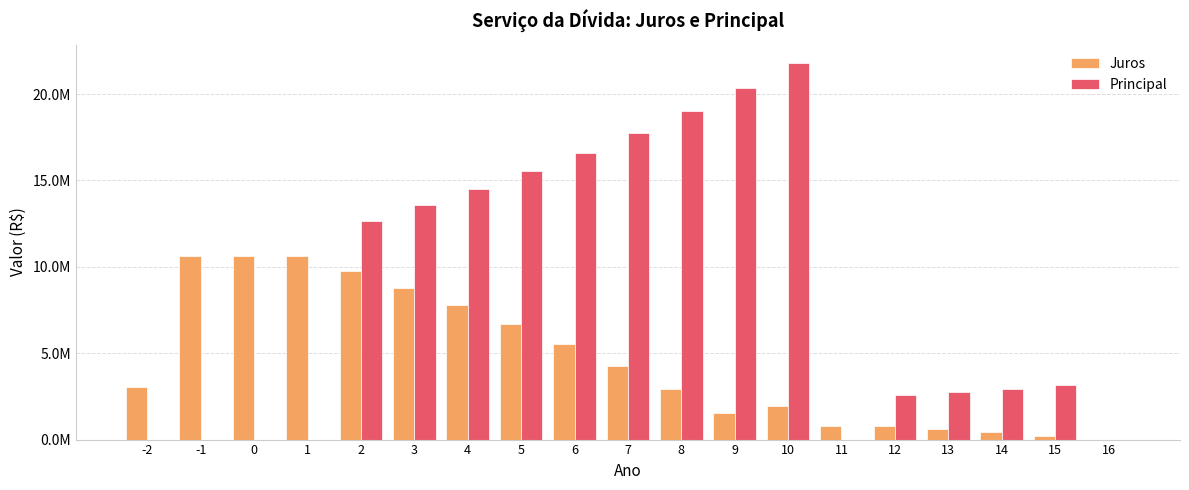

Rank the series by their maximum value, from highest to lowest.

Principal, Juros